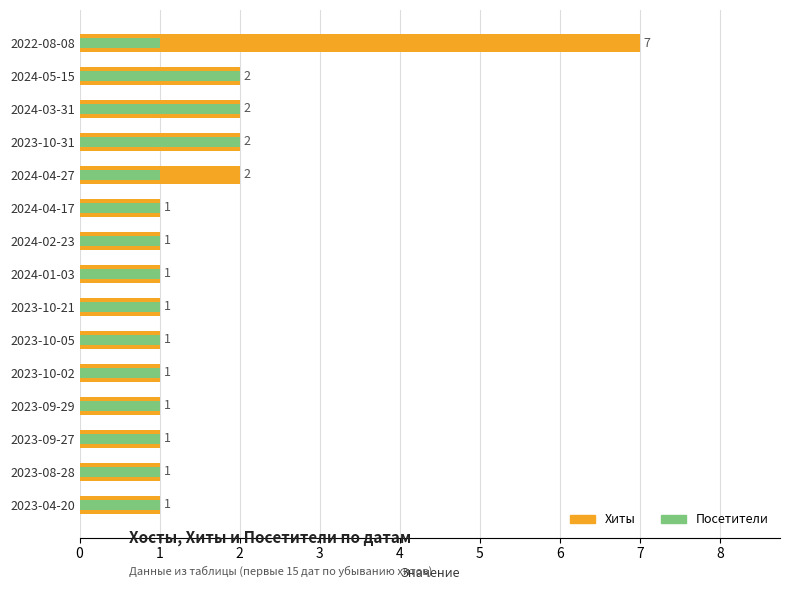

How many bars are there in each group?

2